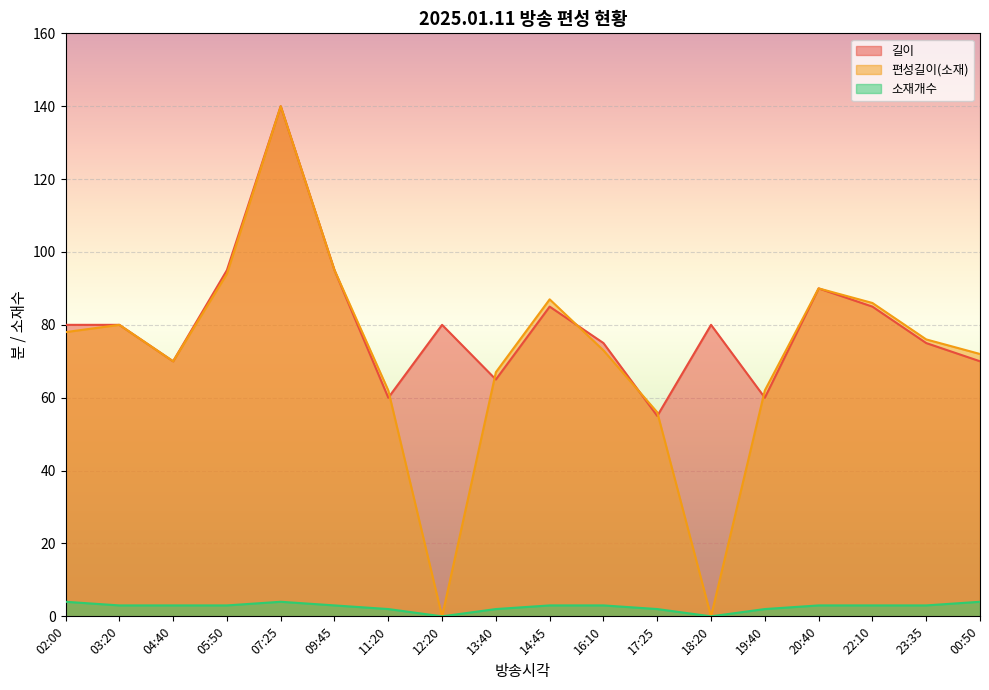

At how many categories does at least one series exceed 12?

18